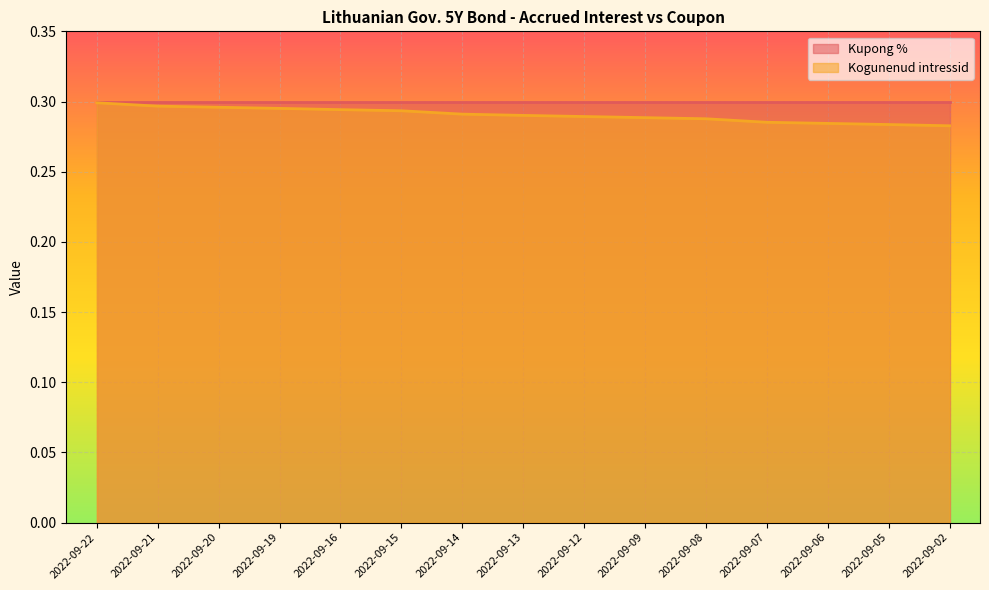

What is the sum of all values?

4.4